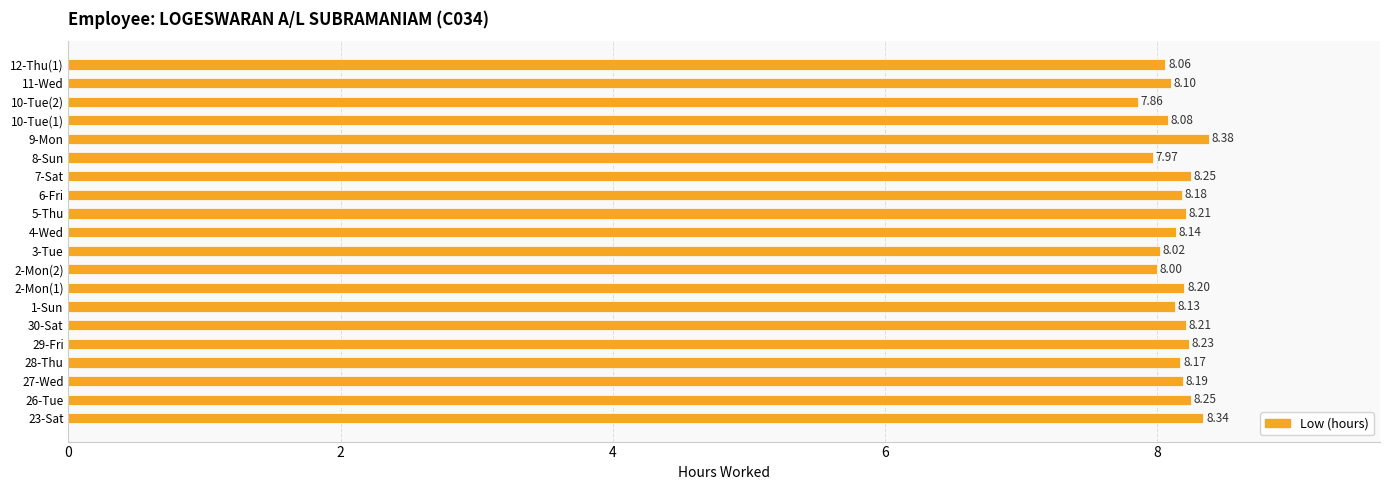

Between 28-Thu and 29-Fri, which is larger?

29-Fri